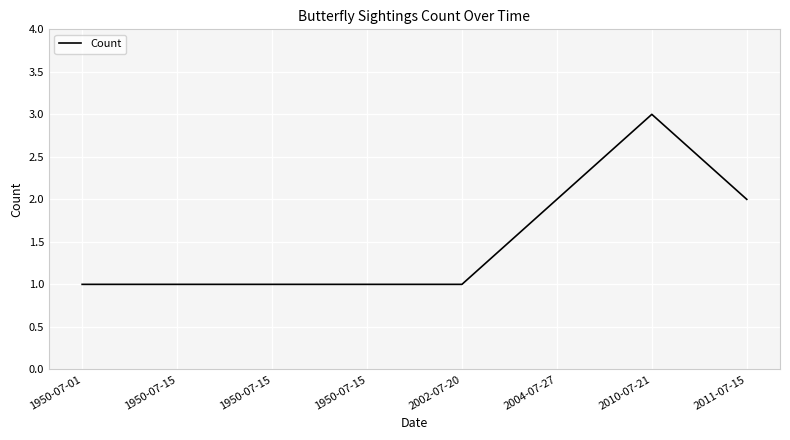

At which label is the value closest to 2?

2004-07-27